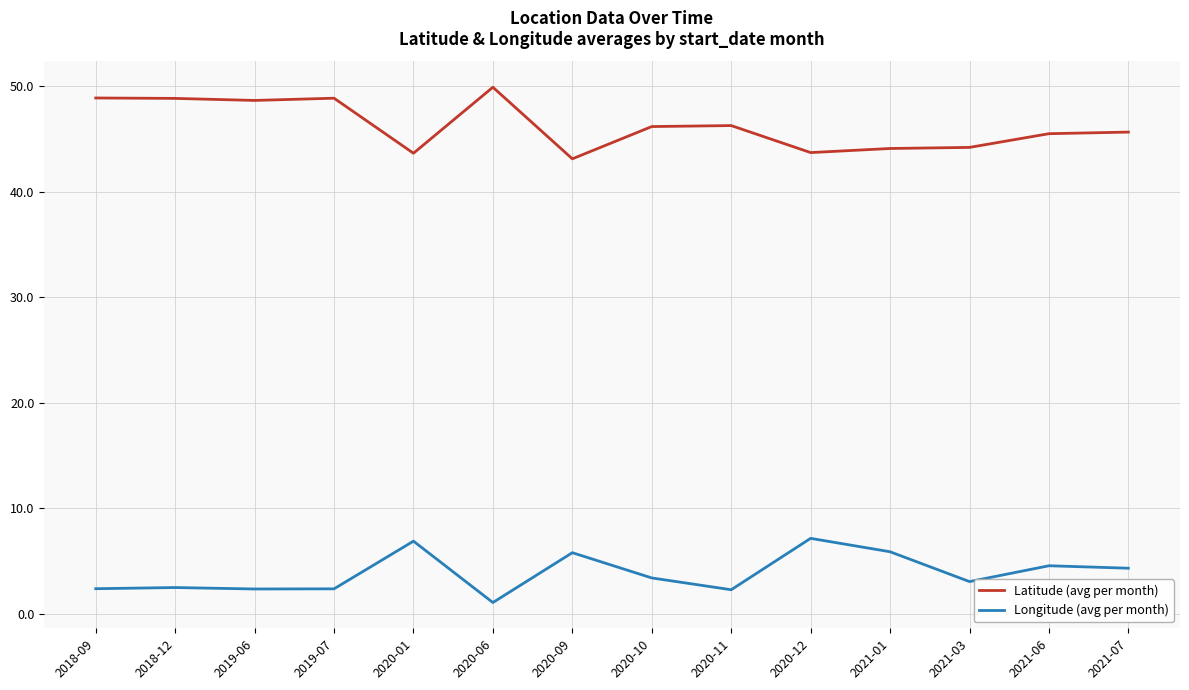

Between 2019-06 and 2021-06, which series saw the biggest shift?

Latitude (avg per month)